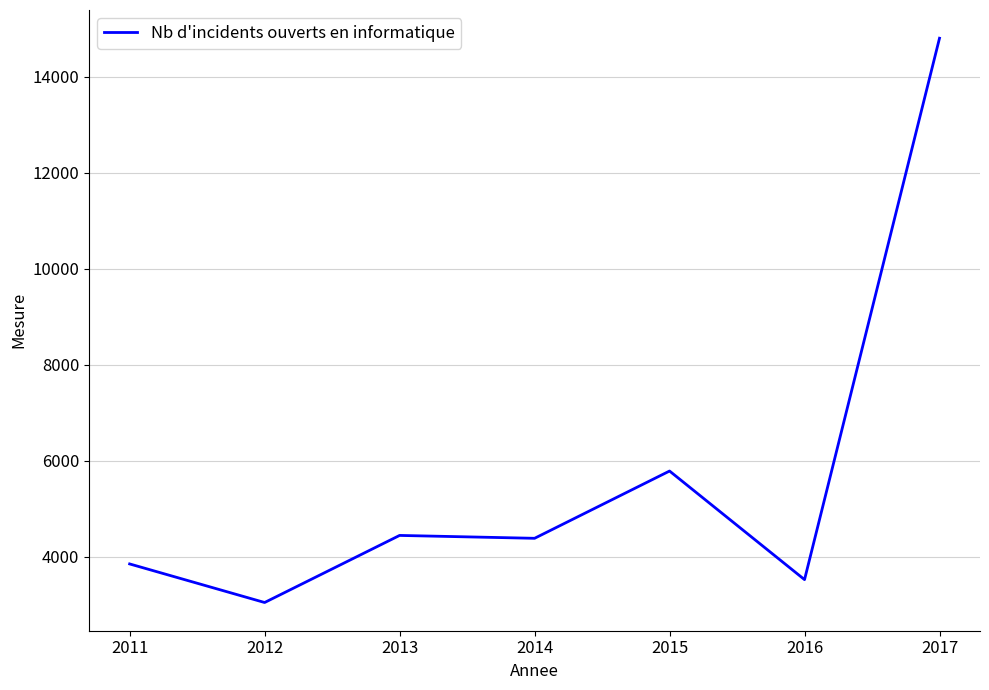

Reading left to right, transcribe all the data shown in this chart.

3849	3045	4443	4383	5785	3522	14805